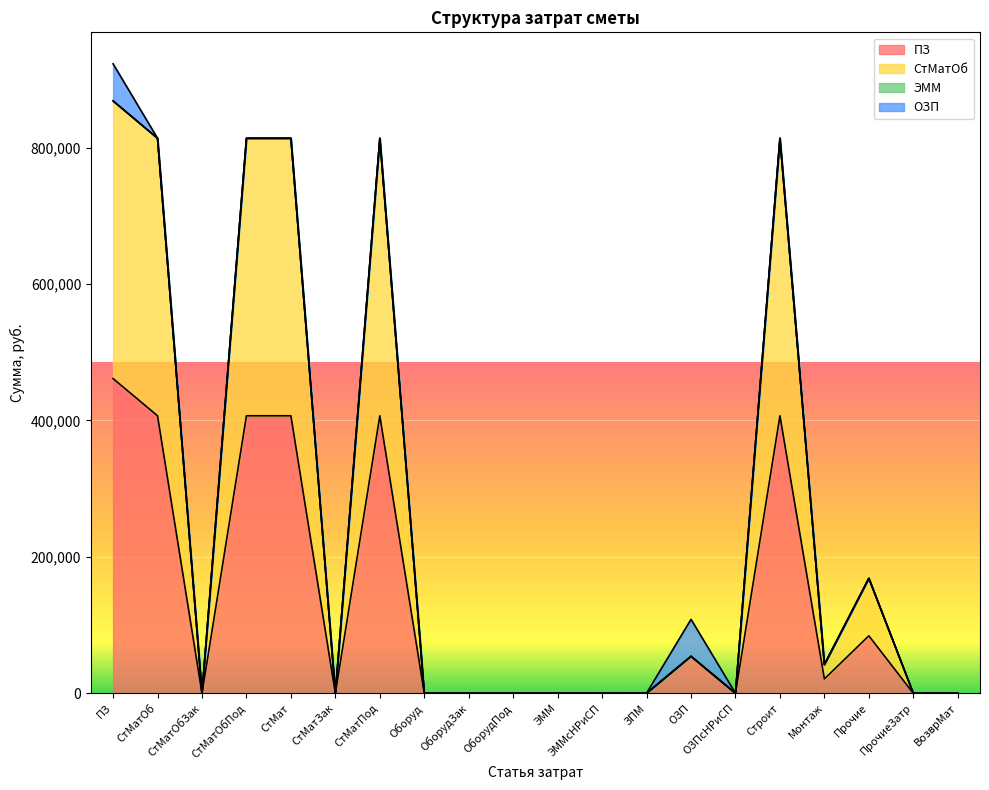

What is the difference between the second highest and second lowest values in the ПЗ series?

406901